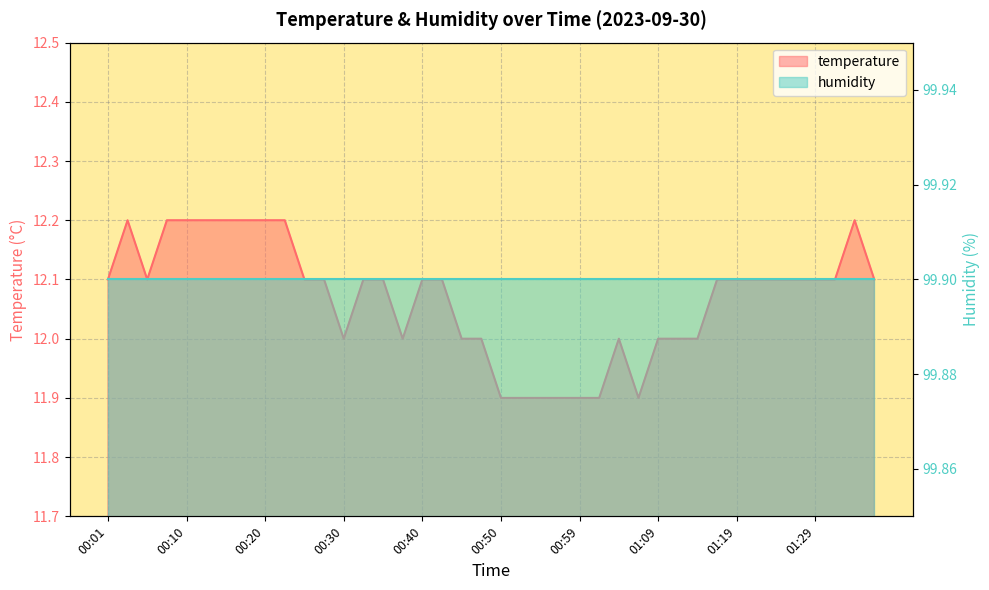

Is it true that the value at 00:01 is 20.7?

False